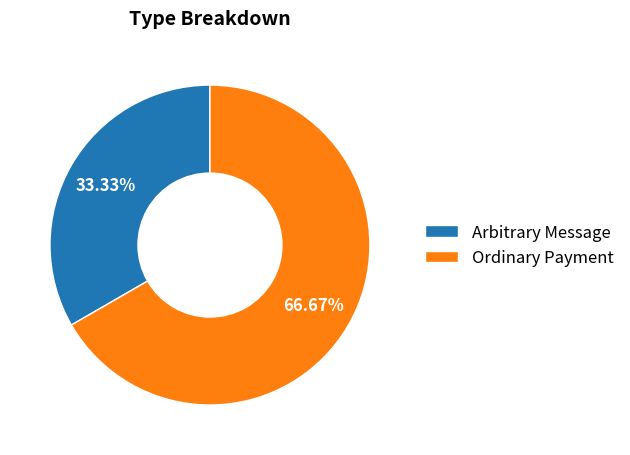

Is it true that Arbitrary Message is 26% of the pie?

False